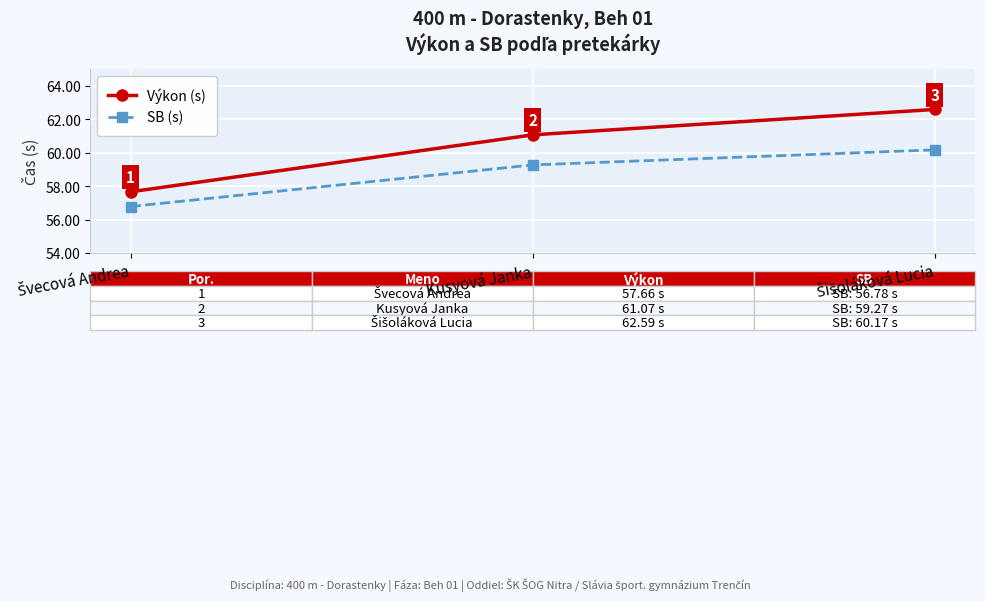

The Výkon (s) series shows 99.4 at Kusyová Janka. True or false?

False